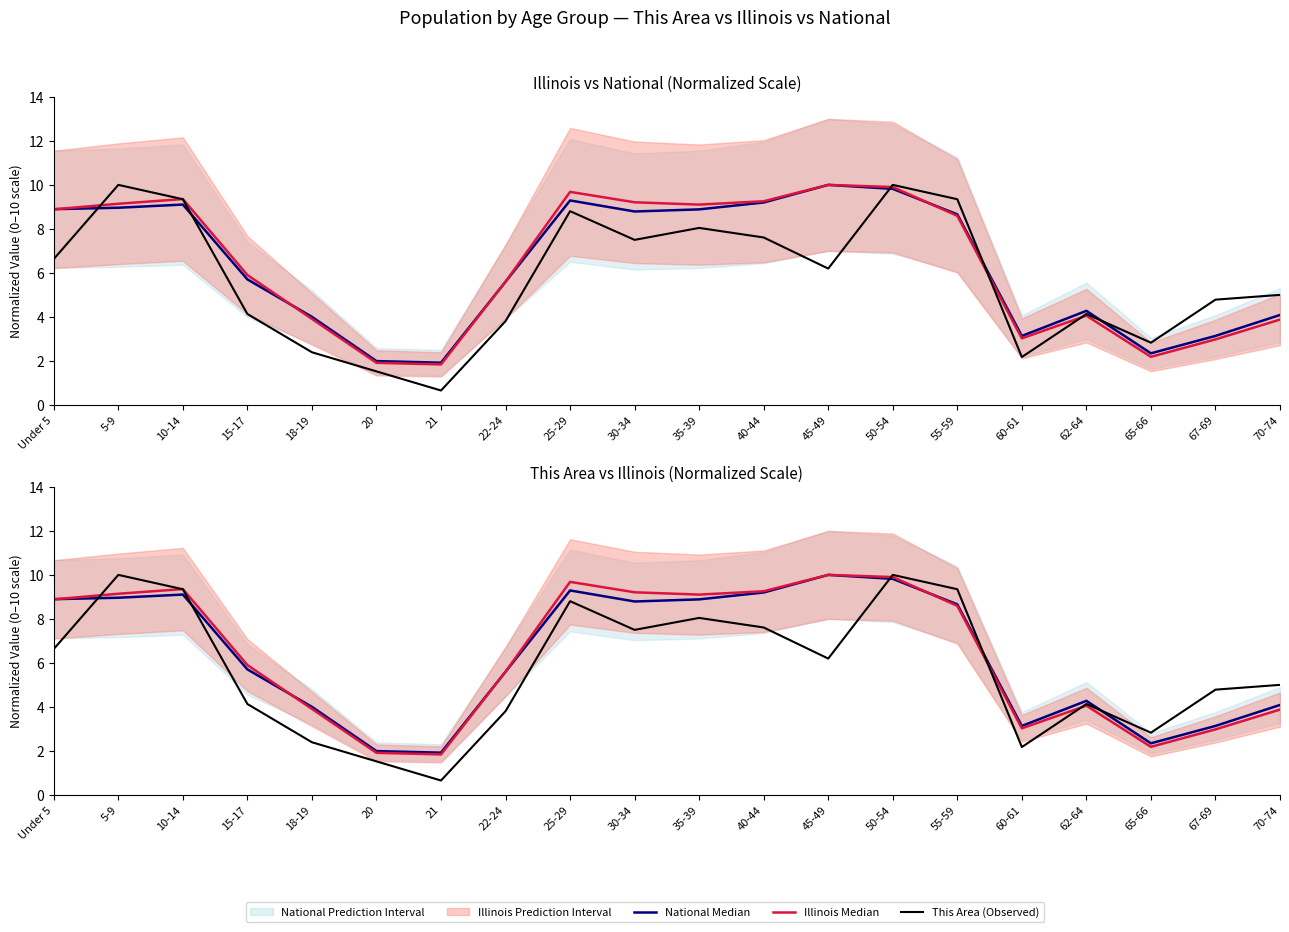

Where do National Median and This Area (Observed) first cross each other?

Under 5 and 5-9